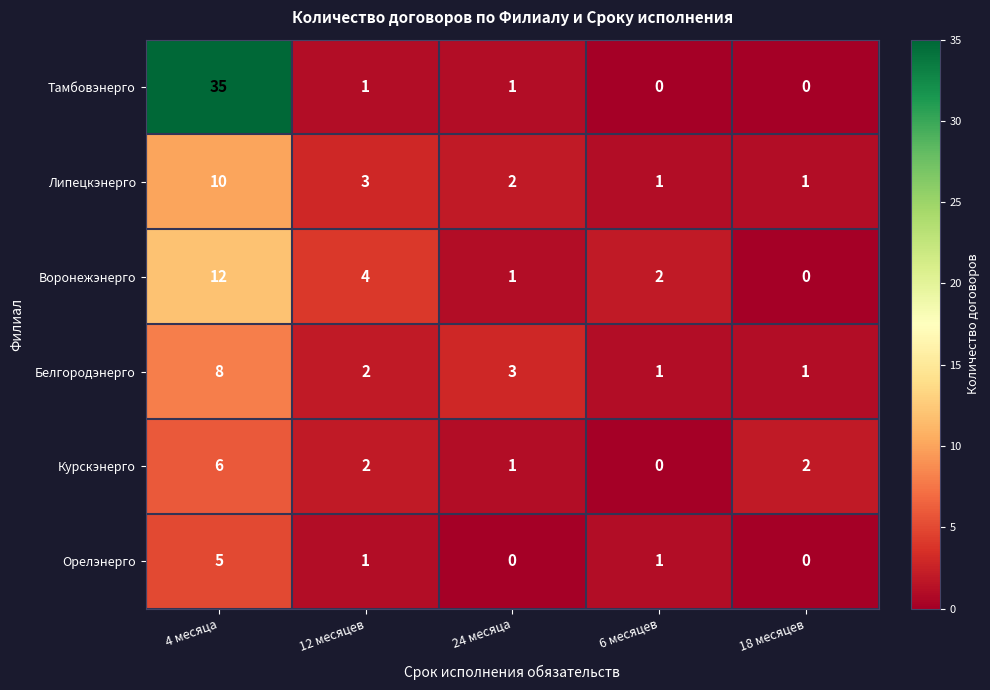

What is the average value of the Воронежэнерго series?

4